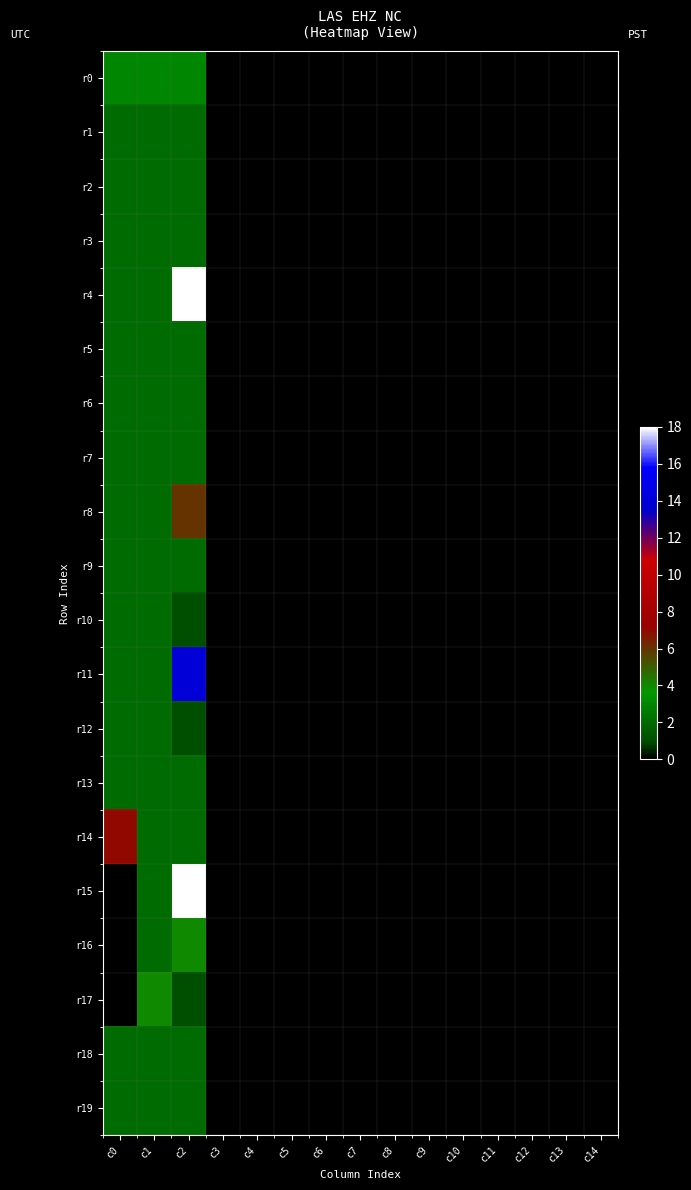

Reading left to right, extract all data points from this chart.

r0: c0=3	c1=3	c2=3	c3=0	c4=0	c5=0	c6=0	c7=0	c8=0	c9=0	c10=0	c11=0	c12=0	c13=0	c14=0
r1: c0=2	c1=2	c2=2	c3=0	c4=0	c5=0	c6=0	c7=0	c8=0	c9=0	c10=0	c11=0	c12=0	c13=0	c14=0
r2: c0=2	c1=2	c2=2	c3=0	c4=0	c5=0	c6=0	c7=0	c8=0	c9=0	c10=0	c11=0	c12=0	c13=0	c14=0
r3: c0=2	c1=2	c2=2	c3=0	c4=0	c5=0	c6=0	c7=0	c8=0	c9=0	c10=0	c11=0	c12=0	c13=0	c14=0
r4: c0=2	c1=2	c2=18	c3=0	c4=0	c5=0	c6=0	c7=0	c8=0	c9=0	c10=0	c11=0	c12=0	c13=0	c14=0
r5: c0=2	c1=2	c2=2	c3=0	c4=0	c5=0	c6=0	c7=0	c8=0	c9=0	c10=0	c11=0	c12=0	c13=0	c14=0
r6: c0=2	c1=2	c2=2	c3=0	c4=0	c5=0	c6=0	c7=0	c8=0	c9=0	c10=0	c11=0	c12=0	c13=0	c14=0
r7: c0=2	c1=2	c2=2	c3=0	c4=0	c5=0	c6=0	c7=0	c8=0	c9=0	c10=0	c11=0	c12=0	c13=0	c14=0
r8: c0=2	c1=2	c2=6	c3=0	c4=0	c5=0	c6=0	c7=0	c8=0	c9=0	c10=0	c11=0	c12=0	c13=0	c14=0
r9: c0=2	c1=2	c2=2	c3=0	c4=0	c5=0	c6=0	c7=0	c8=0	c9=0	c10=0	c11=0	c12=0	c13=0	c14=0
r10: c0=2	c1=2	c2=1	c3=0	c4=0	c5=0	c6=0	c7=0	c8=0	c9=0	c10=0	c11=0	c12=0	c13=0	c14=0
r11: c0=2	c1=2	c2=14	c3=0	c4=0	c5=0	c6=0	c7=0	c8=0	c9=0	c10=0	c11=0	c12=0	c13=0	c14=0
r12: c0=2	c1=2	c2=1	c3=0	c4=0	c5=0	c6=0	c7=0	c8=0	c9=0	c10=0	c11=0	c12=0	c13=0	c14=0
r13: c0=2	c1=2	c2=2	c3=0	c4=0	c5=0	c6=0	c7=0	c8=0	c9=0	c10=0	c11=0	c12=0	c13=0	c14=0
r14: c0=7	c1=2	c2=2	c3=0	c4=0	c5=0	c6=0	c7=0	c8=0	c9=0	c10=0	c11=0	c12=0	c13=0	c14=0
r15: c0=0	c1=2	c2=18	c3=0	c4=0	c5=0	c6=0	c7=0	c8=0	c9=0	c10=0	c11=0	c12=0	c13=0	c14=0
r16: c0=0	c1=2	c2=4	c3=0	c4=0	c5=0	c6=0	c7=0	c8=0	c9=0	c10=0	c11=0	c12=0	c13=0	c14=0
r17: c0=0	c1=4	c2=1	c3=0	c4=0	c5=0	c6=0	c7=0	c8=0	c9=0	c10=0	c11=0	c12=0	c13=0	c14=0
r18: c0=2	c1=2	c2=2	c3=0	c4=0	c5=0	c6=0	c7=0	c8=0	c9=0	c10=0	c11=0	c12=0	c13=0	c14=0
r19: c0=2	c1=2	c2=2	c3=0	c4=0	c5=0	c6=0	c7=0	c8=0	c9=0	c10=0	c11=0	c12=0	c13=0	c14=0